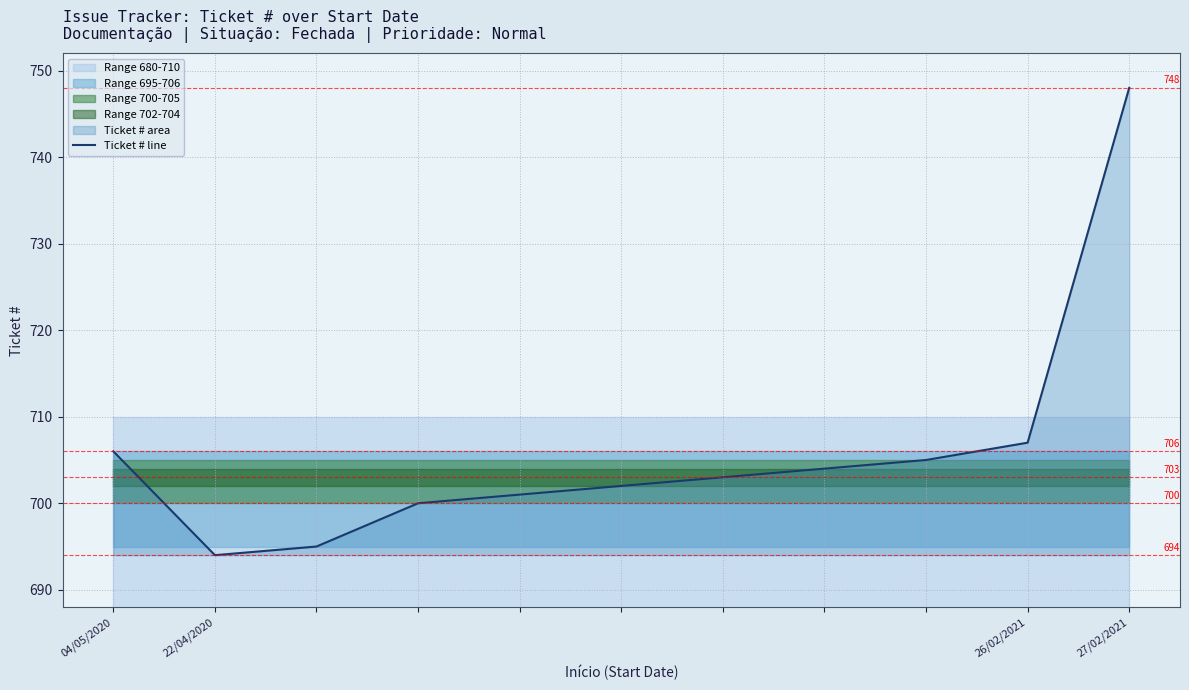

Between 22/04/2020 and 27/02/2021, which is larger?

27/02/2021